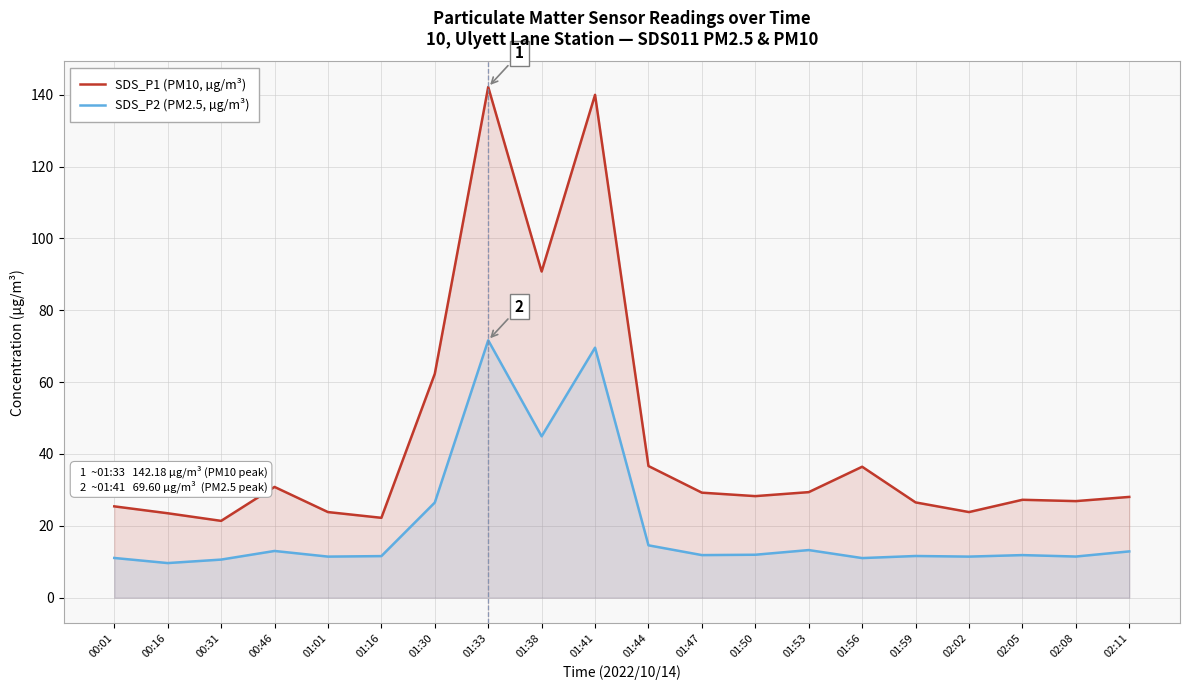

What is the label of the 3rd point from the left?

00:31